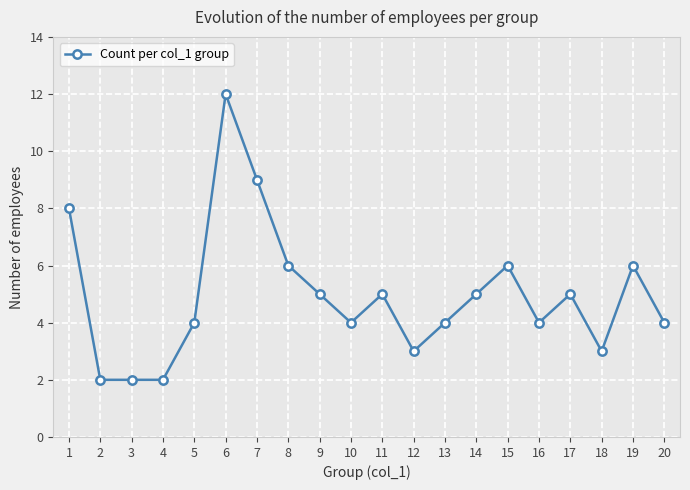

Reading right to left, transcribe all the data shown in this chart.

4	6	3	5	4	6	5	4	3	5	4	5	6	9	12	4	2	2	2	8